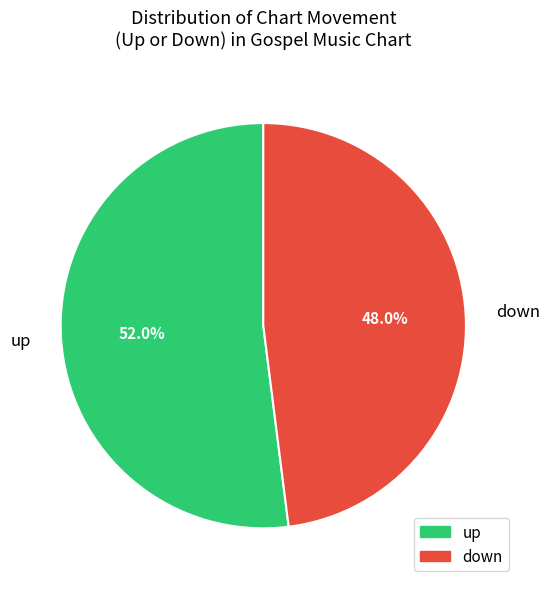

What percentage is the up slice, to the nearest percent?

52%